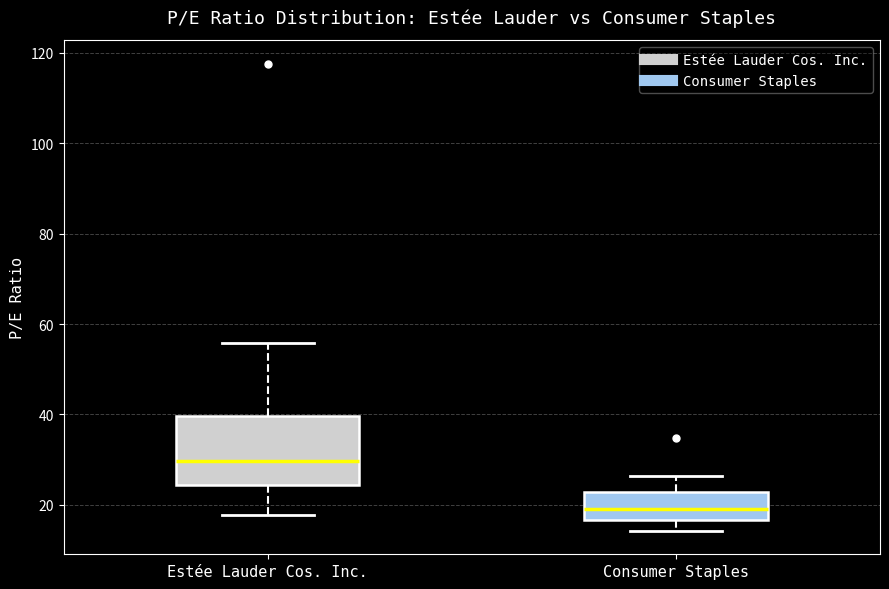

Which box is the tallest, from its lower edge to its upper edge?

Estée Lauder Cos. Inc.